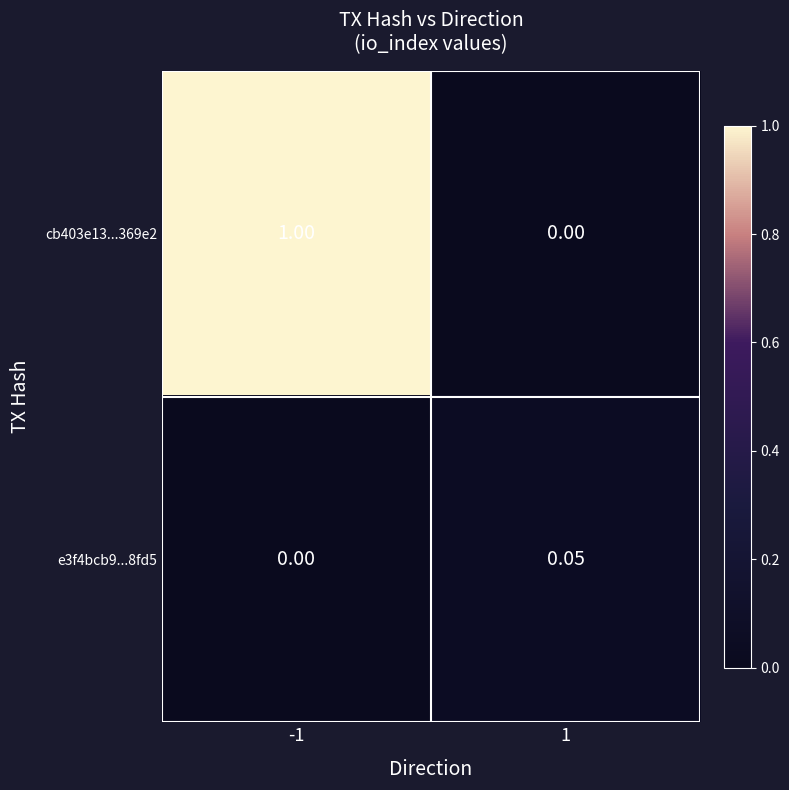

Is the value of e3f4bcb9...8fd5 at 1 greater than the value of cb403e13...369e2 at 1?

Yes